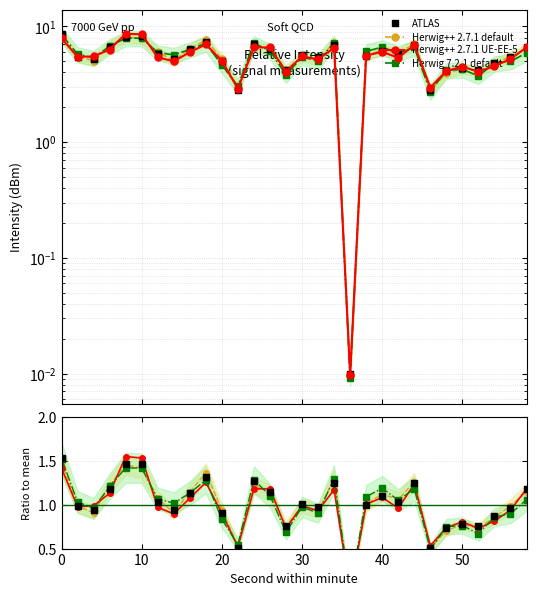

Rank the series by their maximum value, from highest to lowest.

Herwig++ 2.7.1 UE-EE-5, ATLAS, Herwig 7.2.1 default, Herwig++ 2.7.1 default